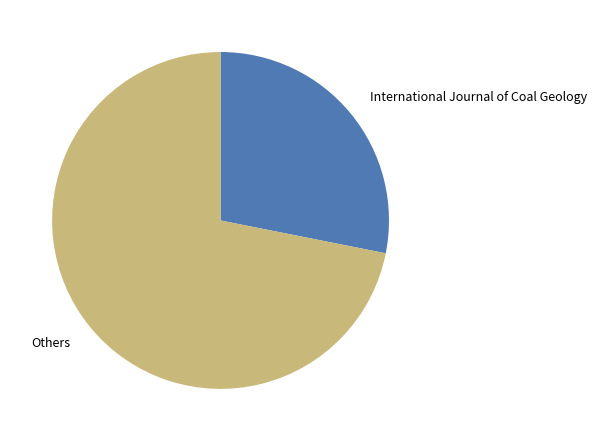

Which slice represents more than half of the pie?

Others